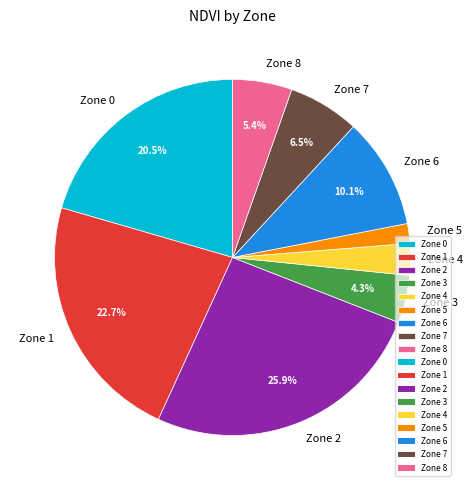

Which slice is the largest?

Zone 2